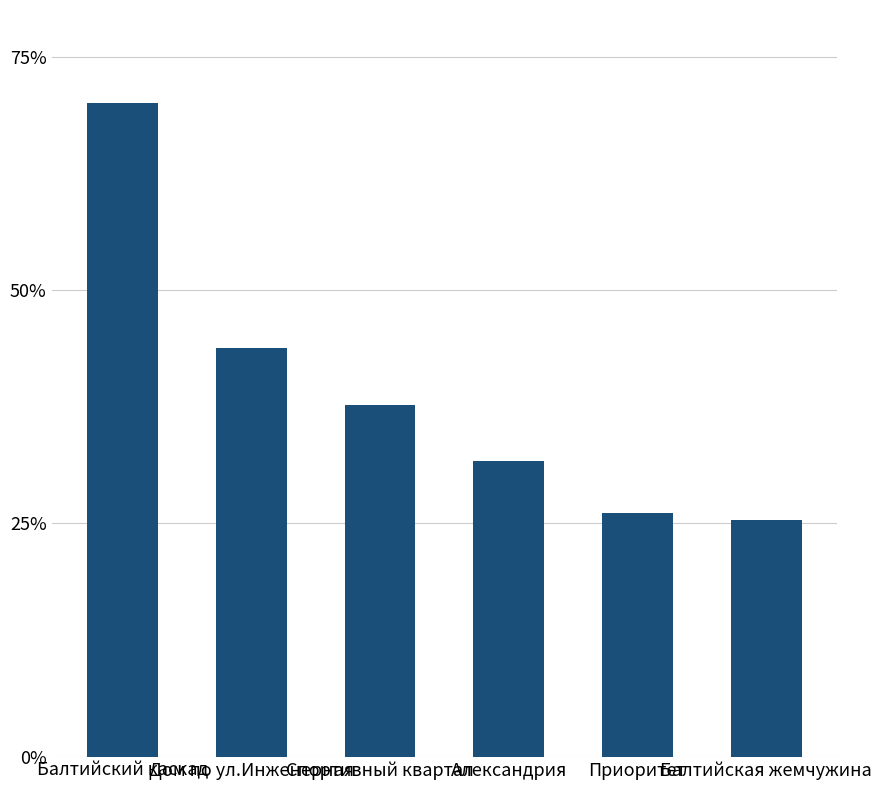

What is the ratio of the value at Дом по ул.Инженерная to the value at Александрия?

1.4